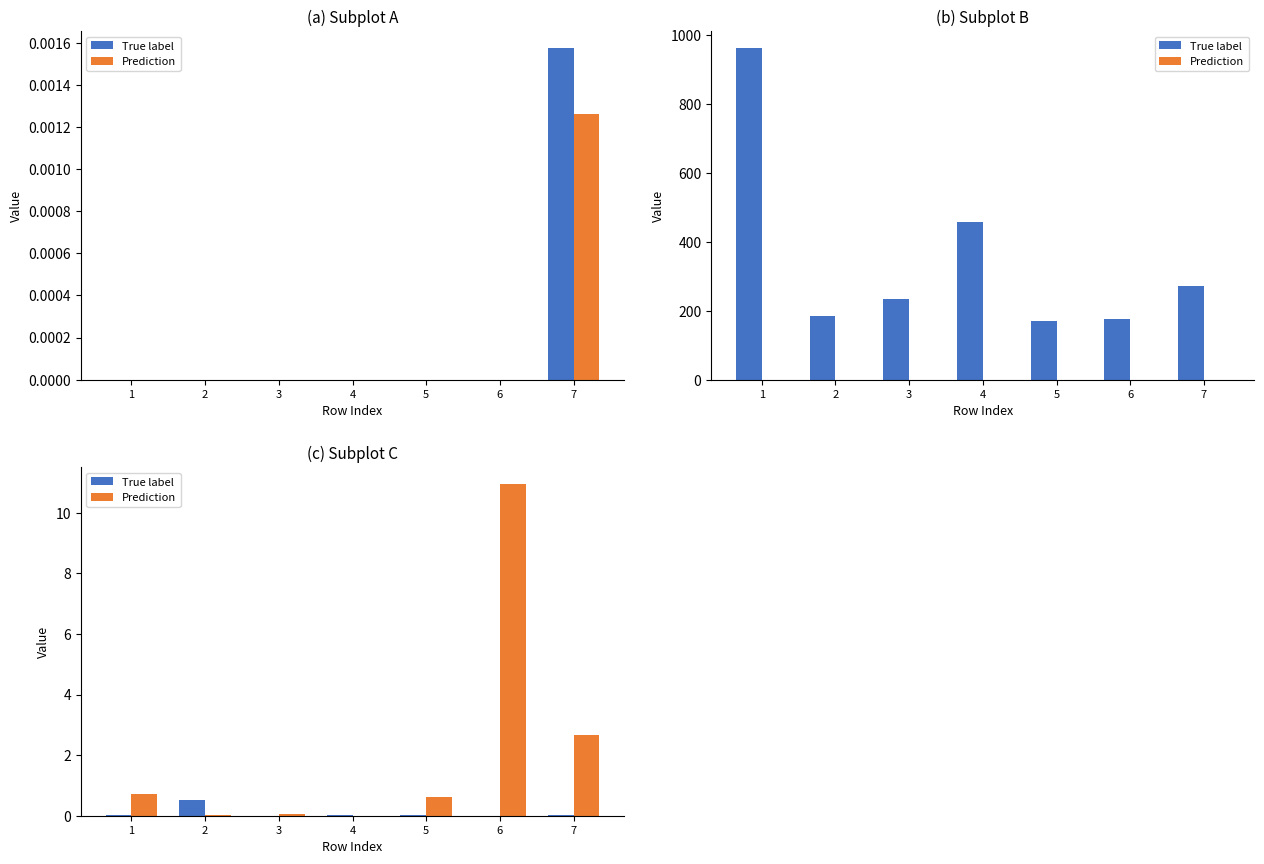

Is the value of True label at 3 greater than the value of Prediction at 5?

No